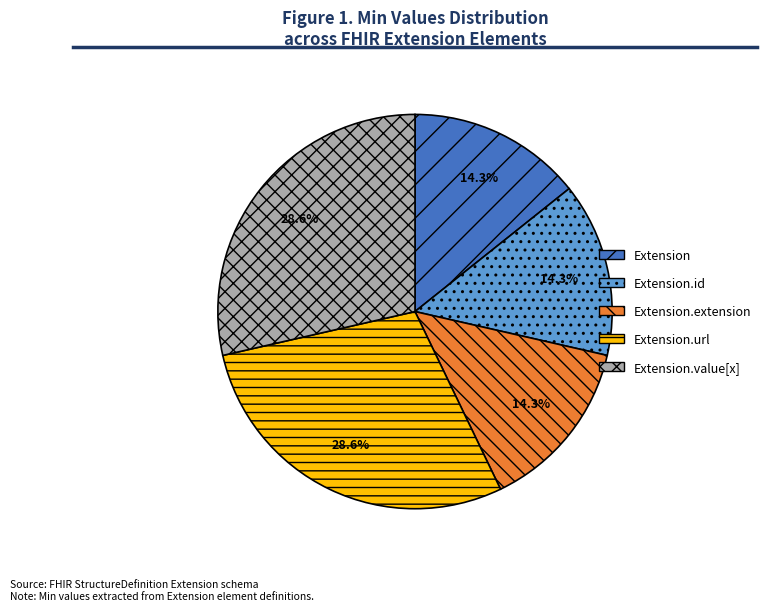

What portion of the pie excludes Extension.url?

71.4%